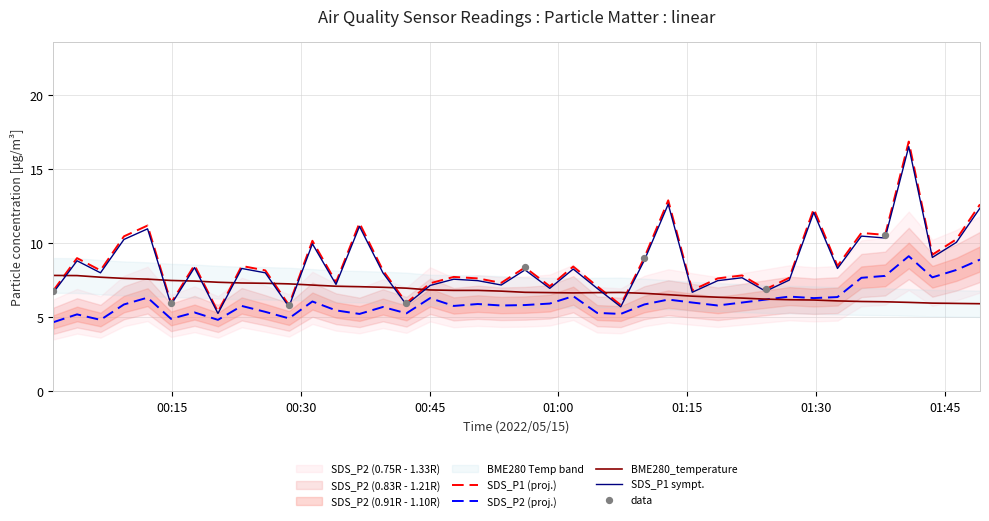

Is the value of BME280_temperature at 39 greater than the value of SDS_P2 at 7?

Yes